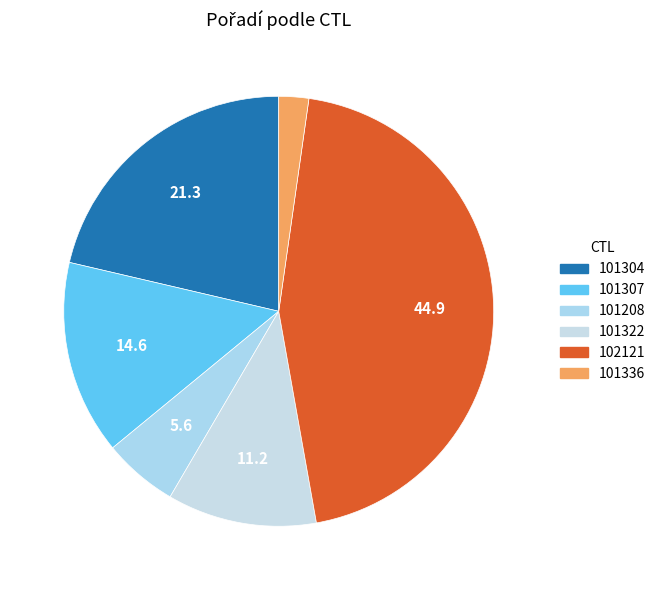

Which slice is the smallest?

101336